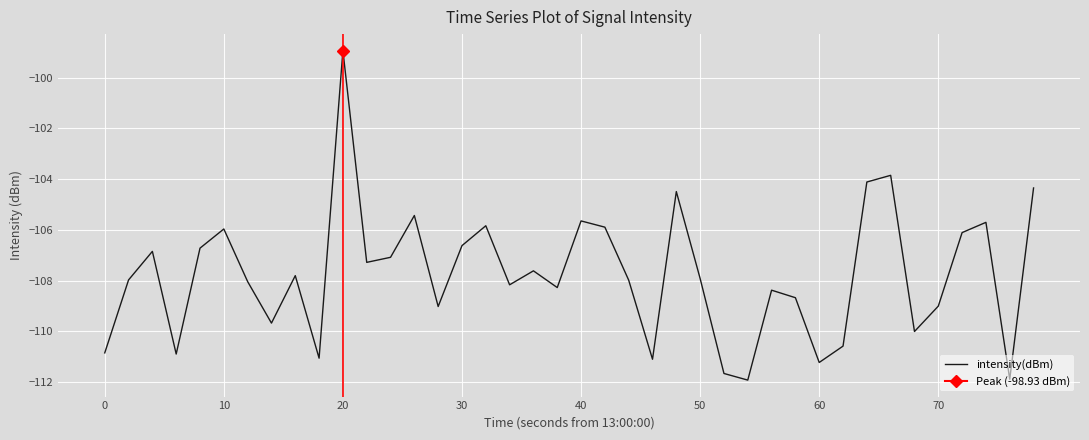

What is the lowest value of the intensity(dBm) series?

-111.9